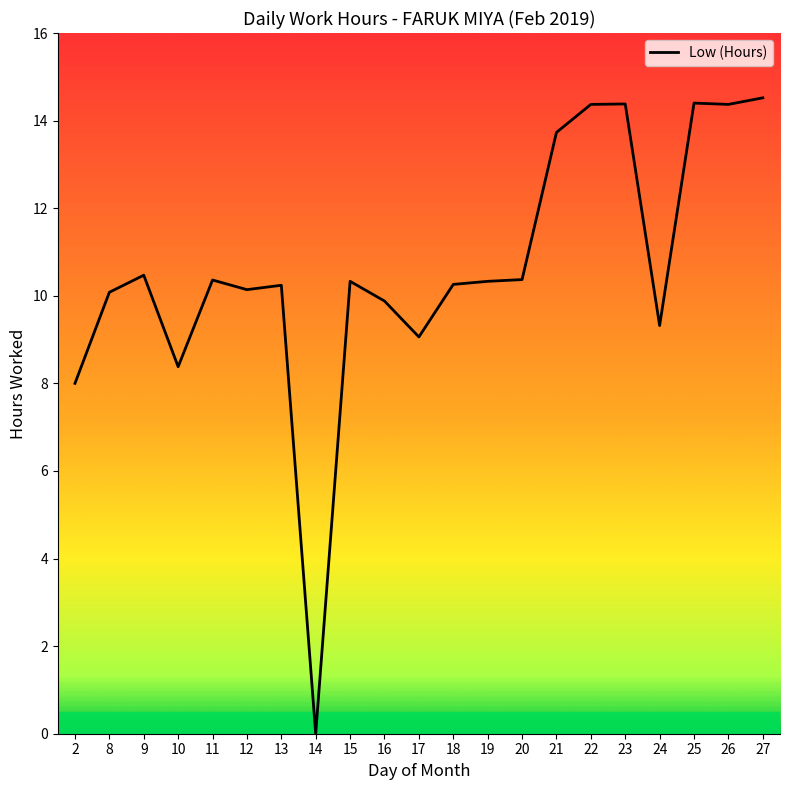

True or false: the data shows 10.5 at 2.

False